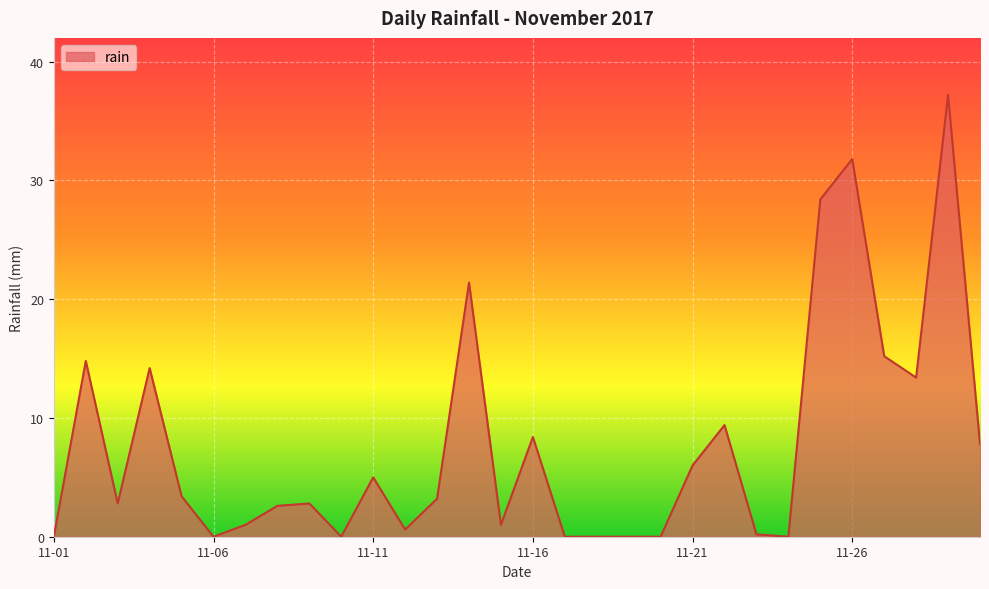

What is the maximum value shown in the chart?

37.2